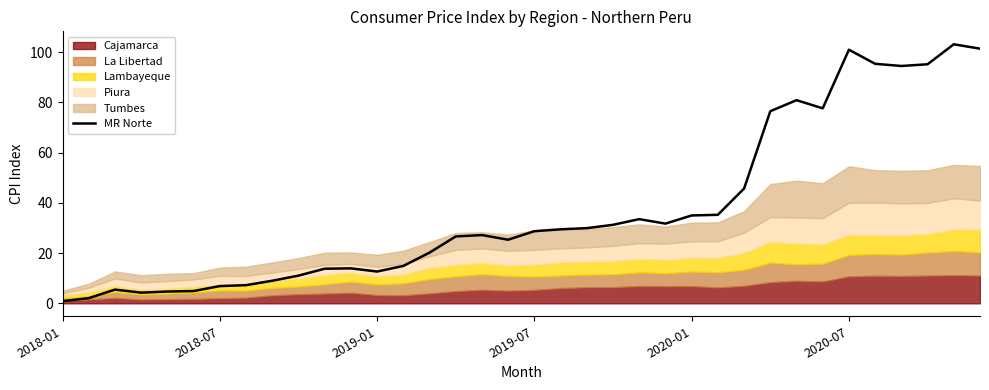

How many points are lower than both their immediate neighbors (excluding endpoints)?

6